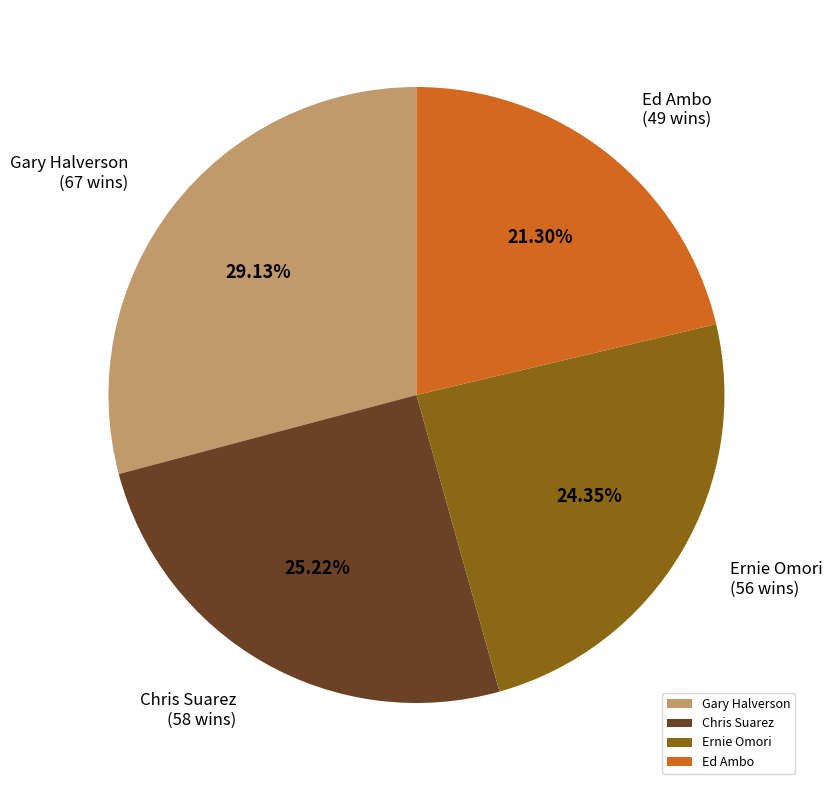

Is the sum of Ed Ambo and Chris Suarez greater than half?

No